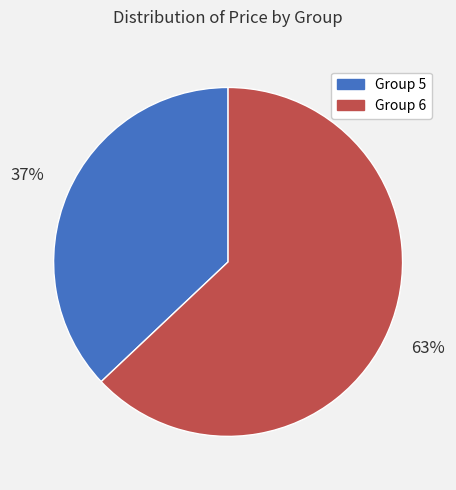

Is it true that Group 6 is 75% of the pie?

False